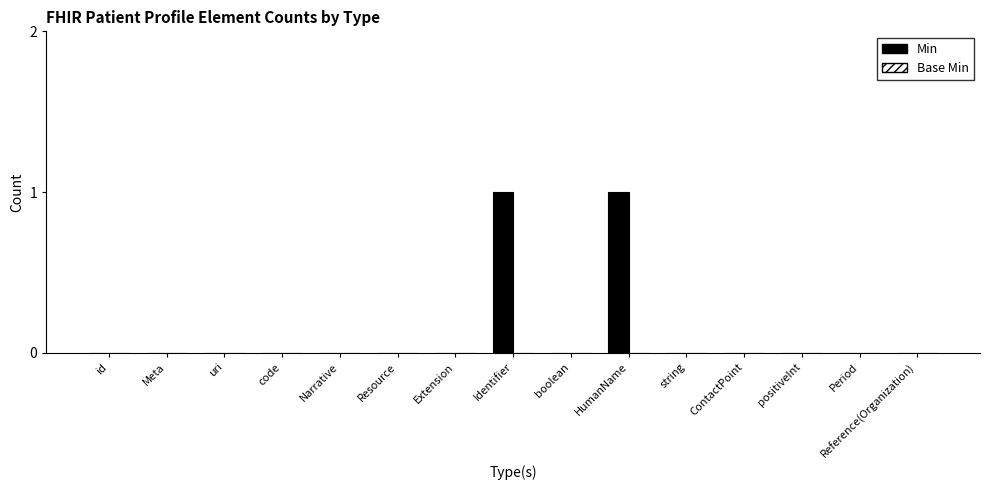

Is it true that the value at Narrative is 1?

False